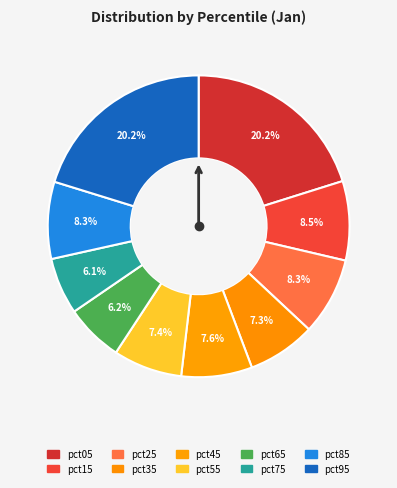

How many slices are in this pie chart?

10